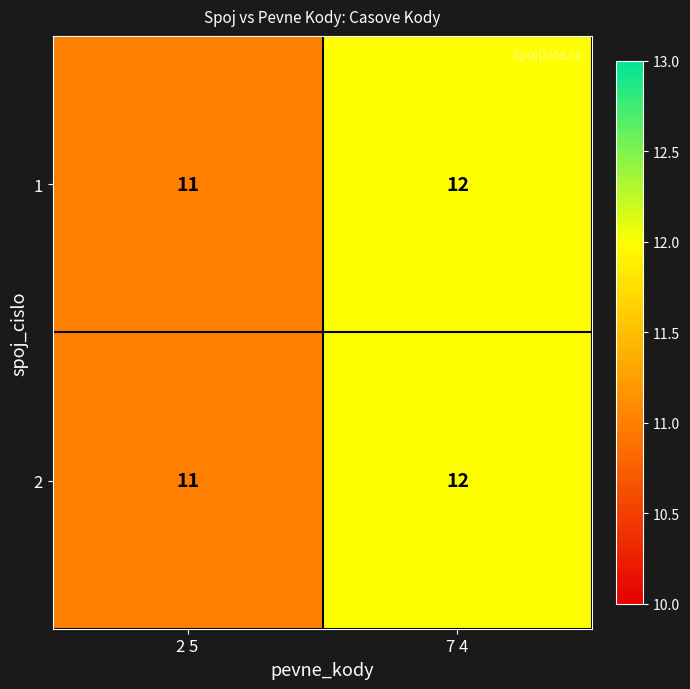

What is the minimum value shown in the chart?

11